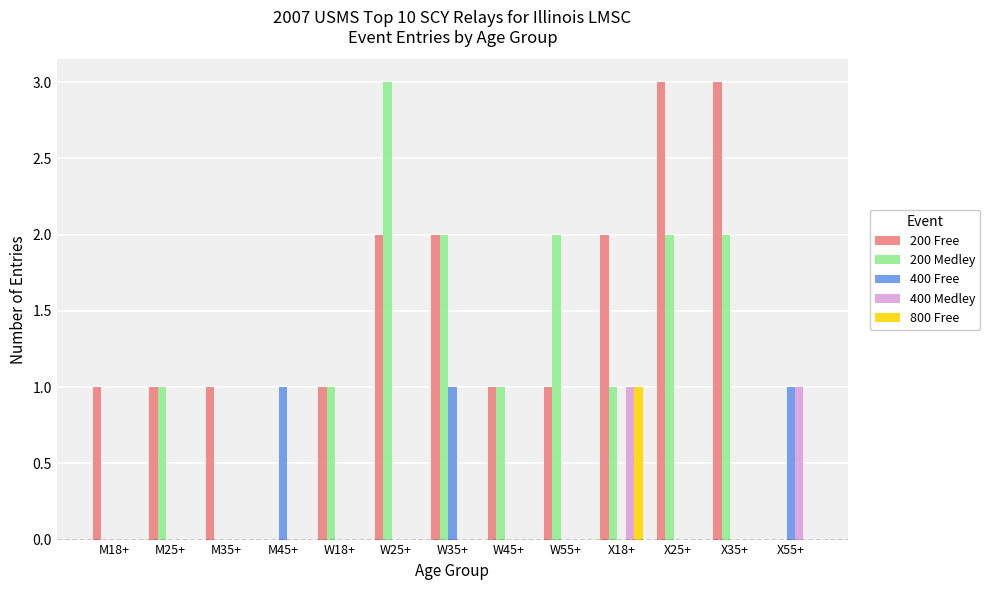

What is the difference between the 200 Medley values at X18+ and X35+?

1